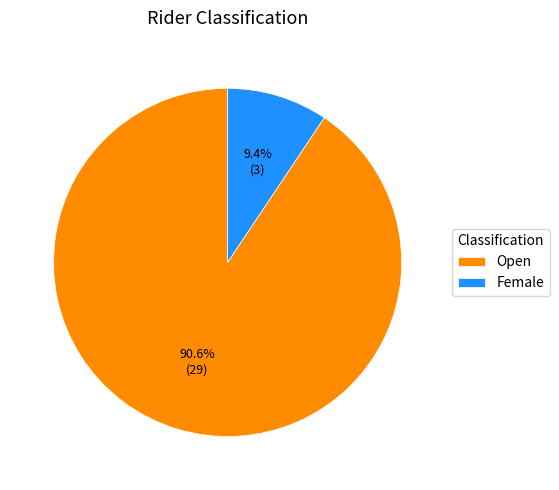

To the nearest percent, what percentage of the pie is Open?

91%